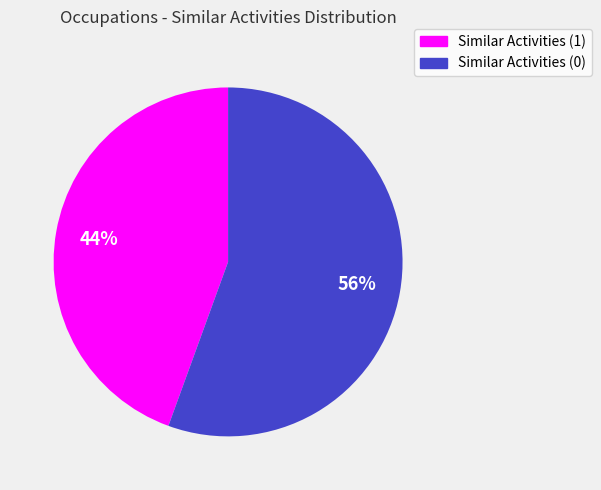

To the nearest percent, what is the average slice percentage?

50%